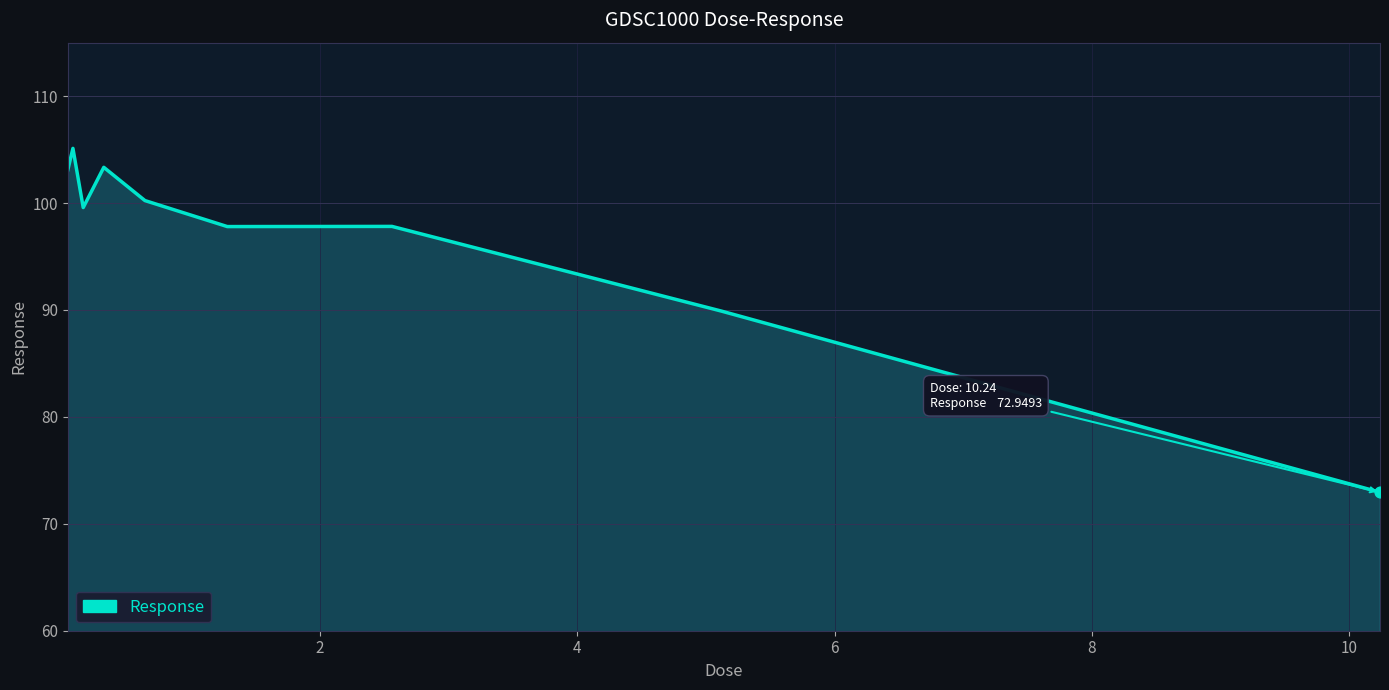

What is the difference between the maximum and minimum values?

32.2